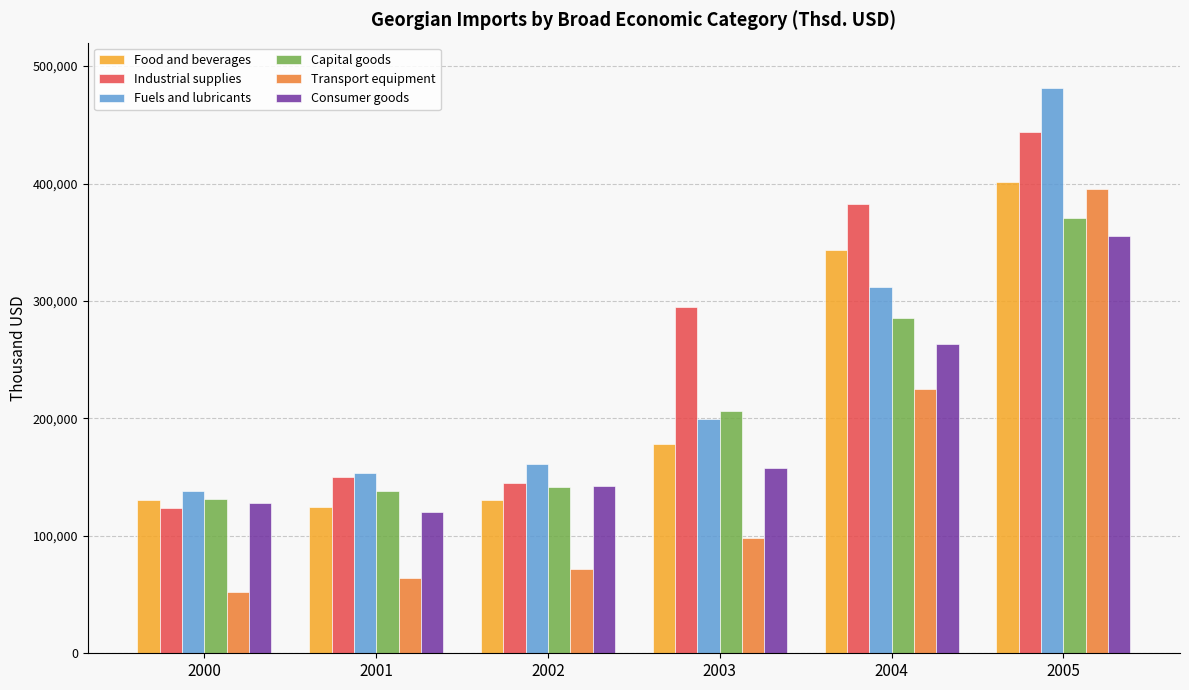

What is the sum of the Consumer goods values at 2002 and 2004?

406261.4